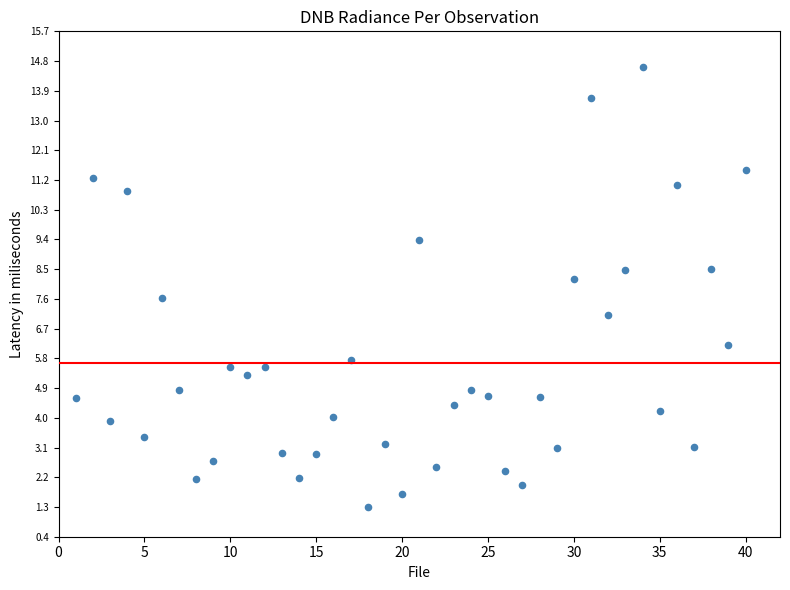

What is the range of Y values (max minus min)?

13.3